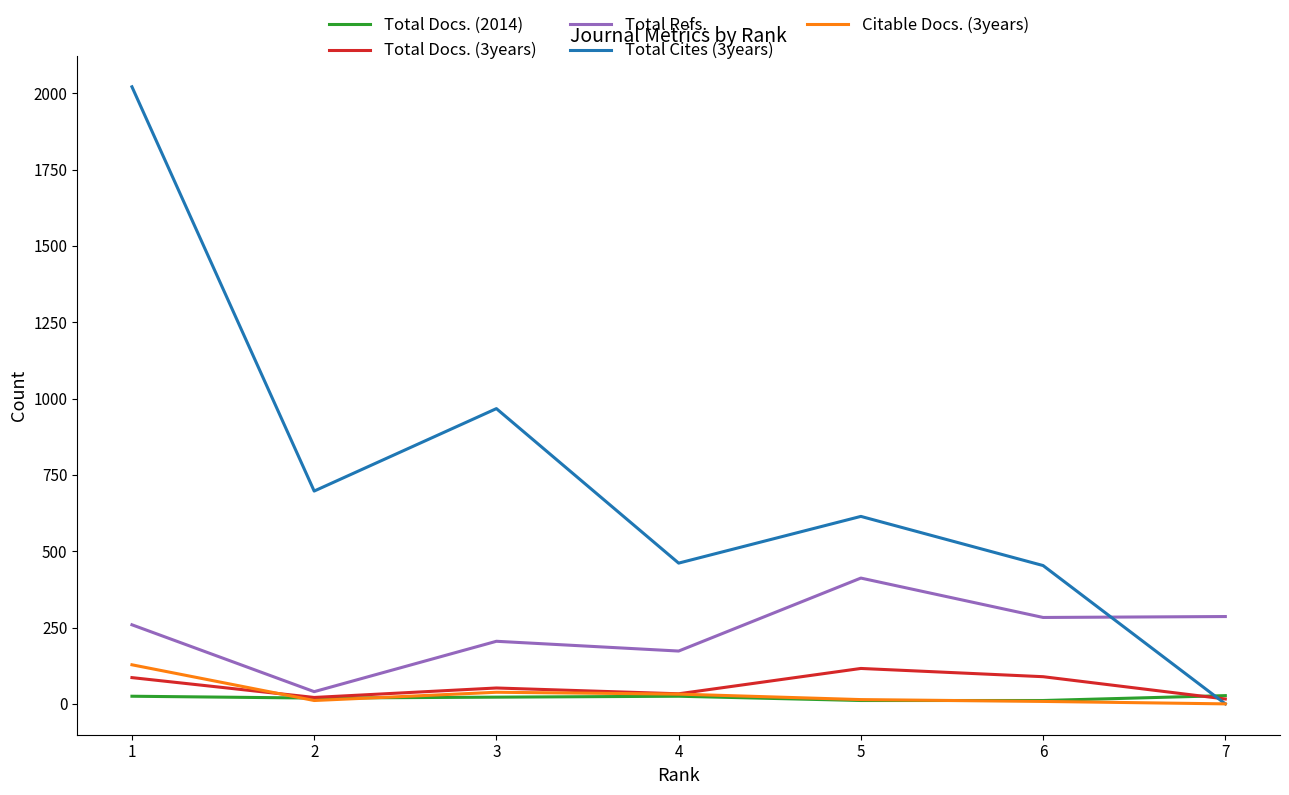

Read the Total Docs. (3years) value at 6, to the nearest 10.

90